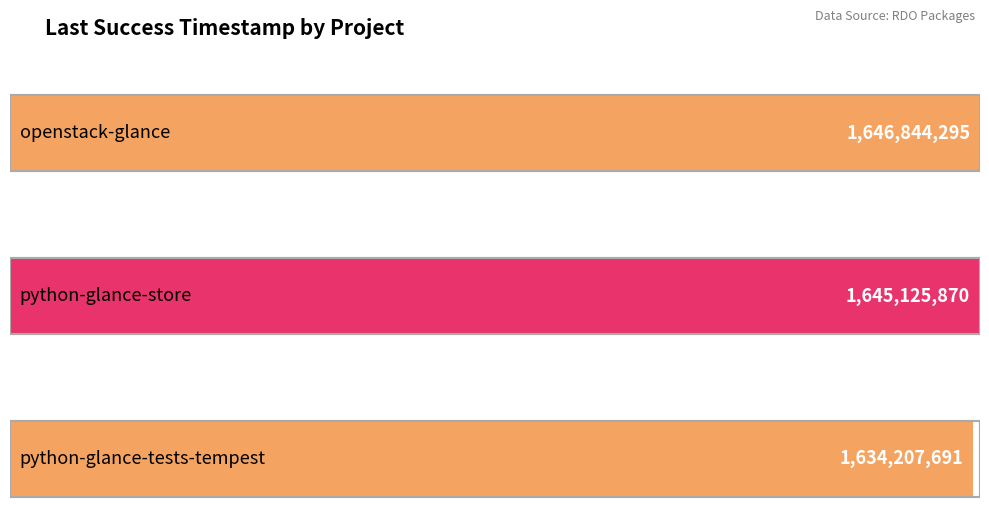

Reading left to right, extract all data points from this chart.

1646844295	1645125870	1634207691